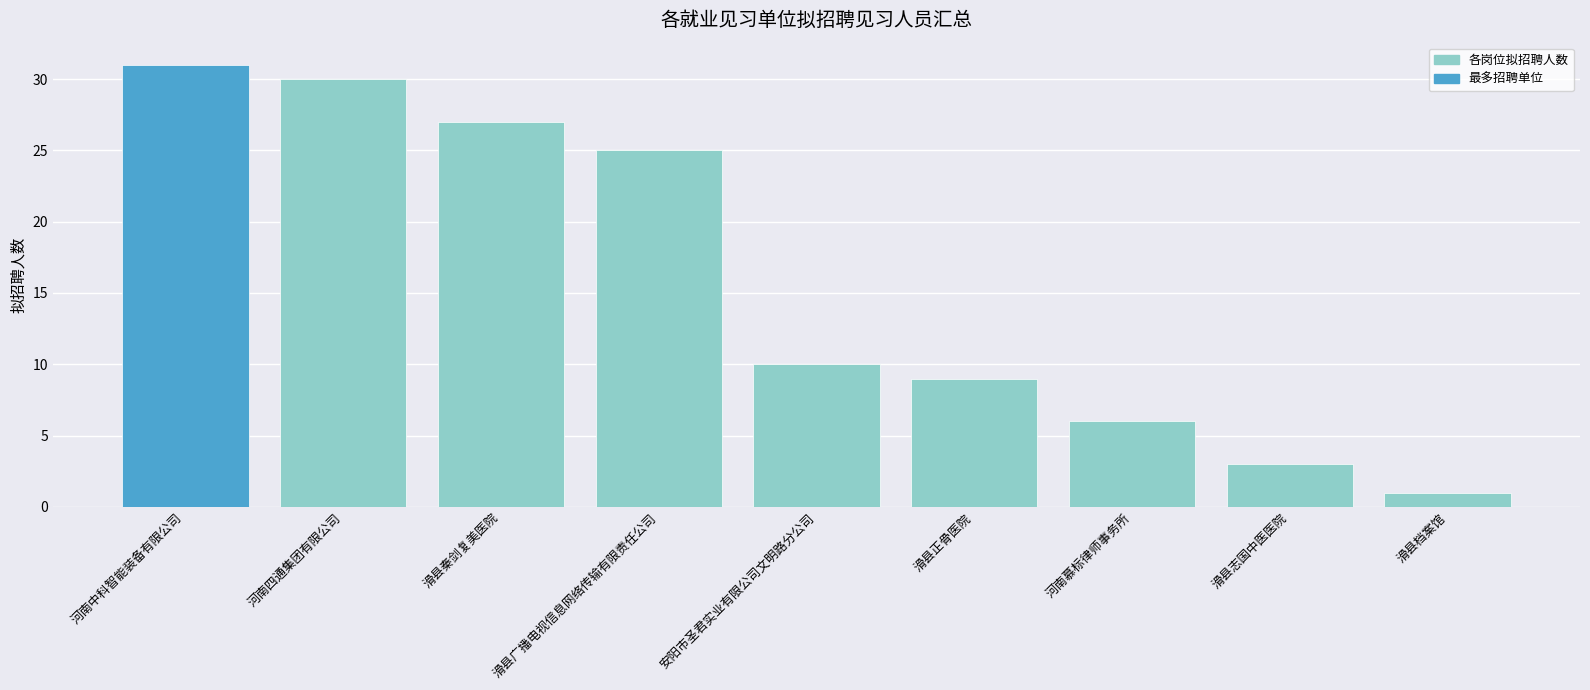

Where is the data nearest to the value 16?

安阳市圣君实业有限公司文明路分公司